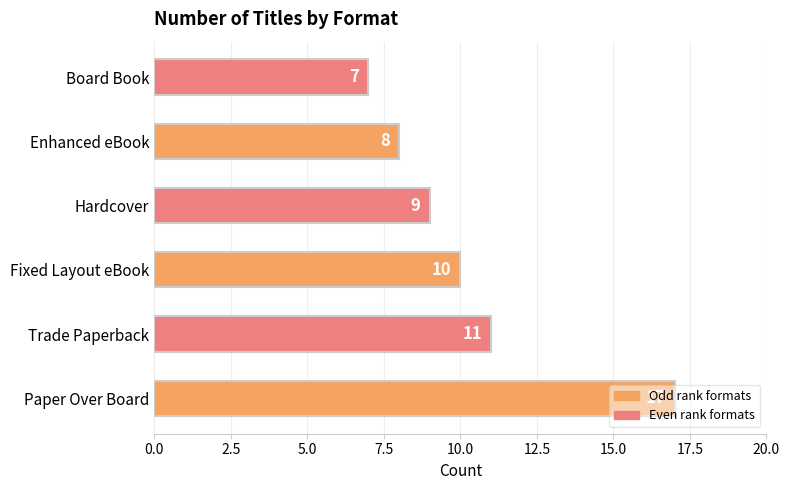

Rank the categories by value from lowest to highest.

Board Book, Enhanced eBook, Hardcover, Fixed Layout eBook, Trade Paperback, Paper Over Board